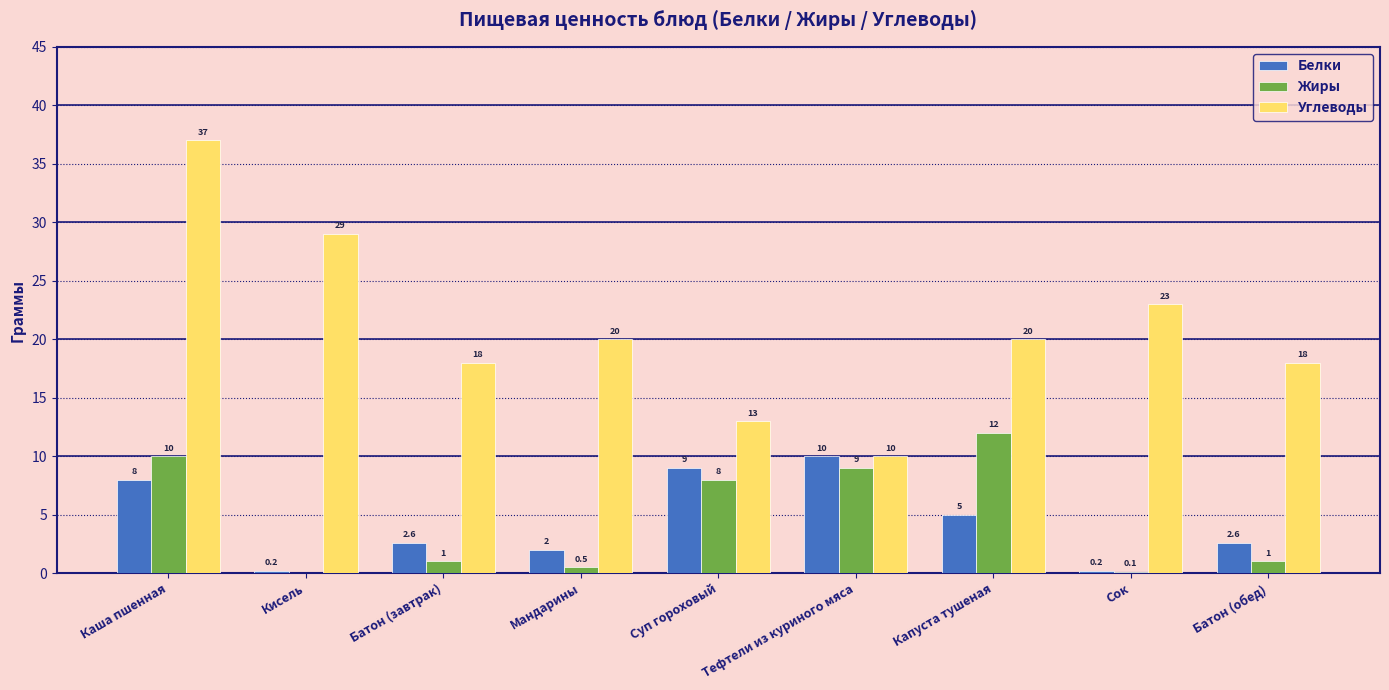

What is the total value across all series at Батон (обед)?

21.6